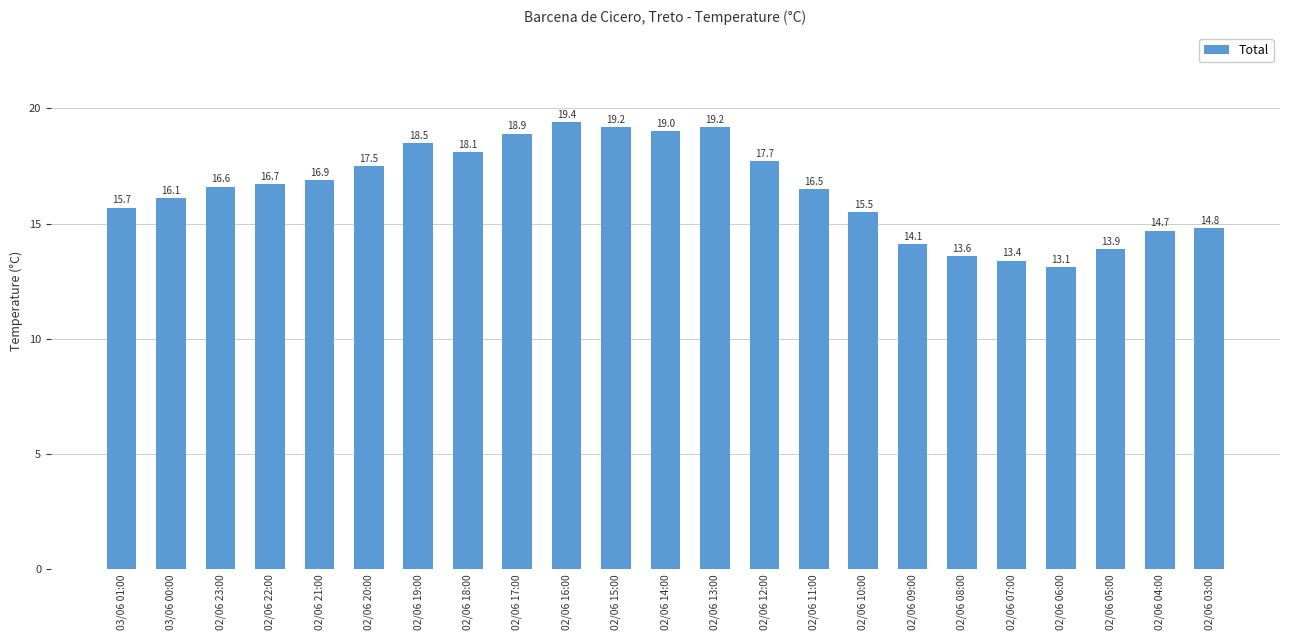

Reading left to right, transcribe all the data shown in this chart.

15.7	16.1	16.6	16.7	16.9	17.5	18.5	18.1	18.9	19.4	19.2	19.0	19.2	17.7	16.5	15.5	14.1	13.6	13.4	13.1	13.9	14.7	14.8